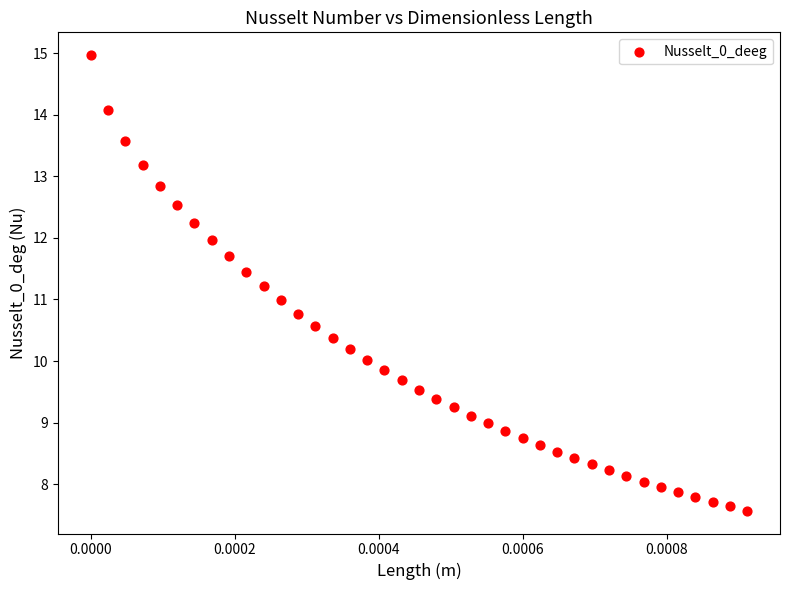

What is the range of Y values (max minus min)?

7.4